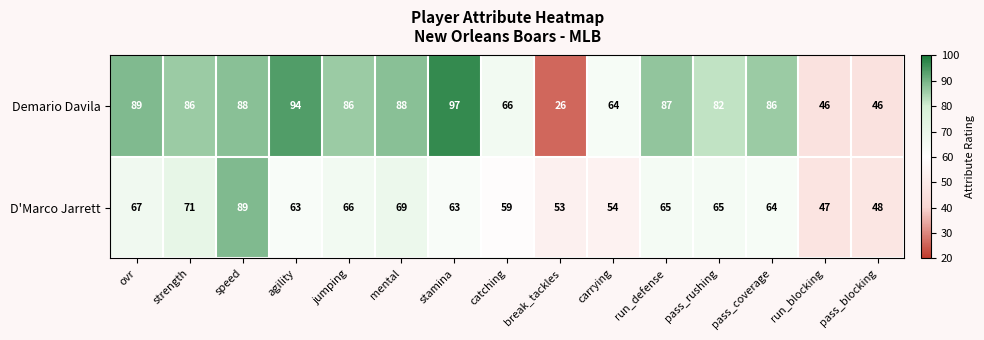

List the series in order of their peak value, highest first.

Demario Davila, D'Marco Jarrett